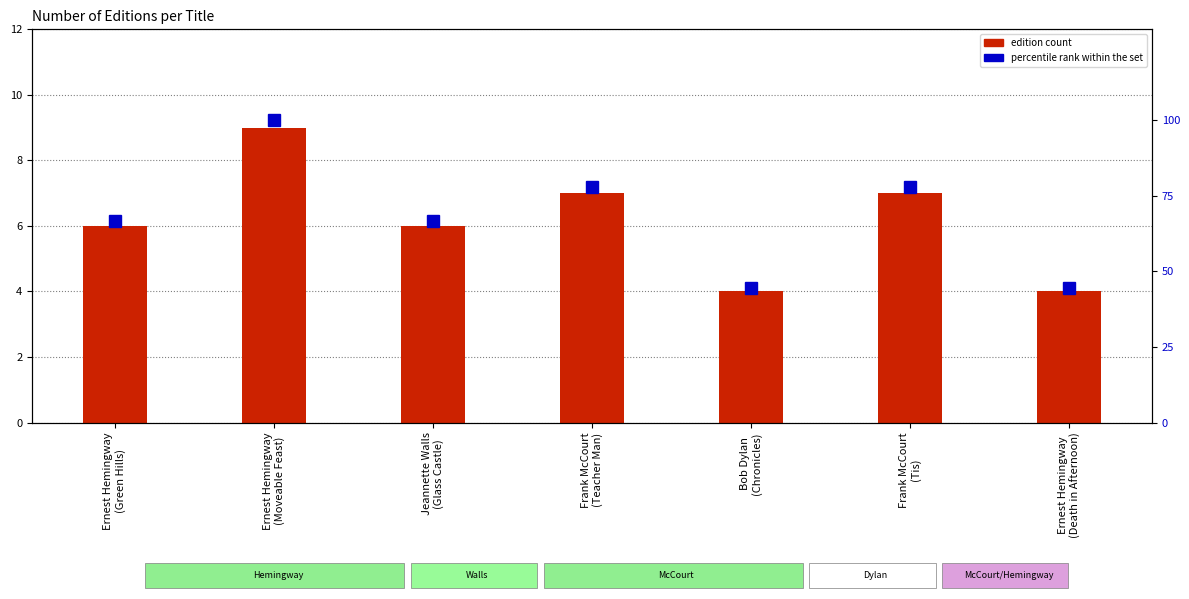

Reading right to left, transcribe all the data shown in this chart.

Number of Editions: Ernest Hemingway
(Death in Afternoon)=4.0	Frank McCourt
(Tis)=7.0	Bob Dylan
(Chronicles)=4.0	Frank McCourt
(Teacher Man)=7.0	Jeannette Walls
(Glass Castle)=6.0	Ernest Hemingway
(Moveable Feast)=9.0	Ernest Hemingway
(Green Hills)=6.0
Percentile rank within set: Ernest Hemingway
(Death in Afternoon)=44.4	Frank McCourt
(Tis)=77.8	Bob Dylan
(Chronicles)=44.4	Frank McCourt
(Teacher Man)=77.8	Jeannette Walls
(Glass Castle)=66.7	Ernest Hemingway
(Moveable Feast)=100.0	Ernest Hemingway
(Green Hills)=66.7